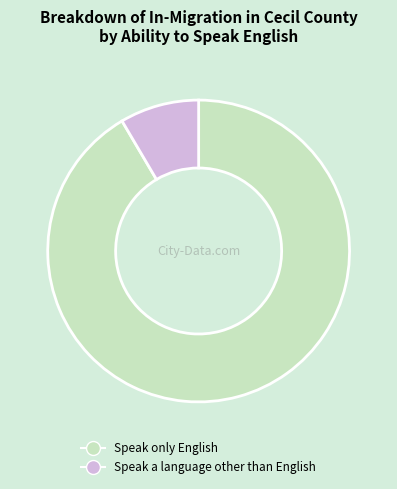

What is the ratio of the value at Speak only English to the value at Speak a language other than English?

10.8